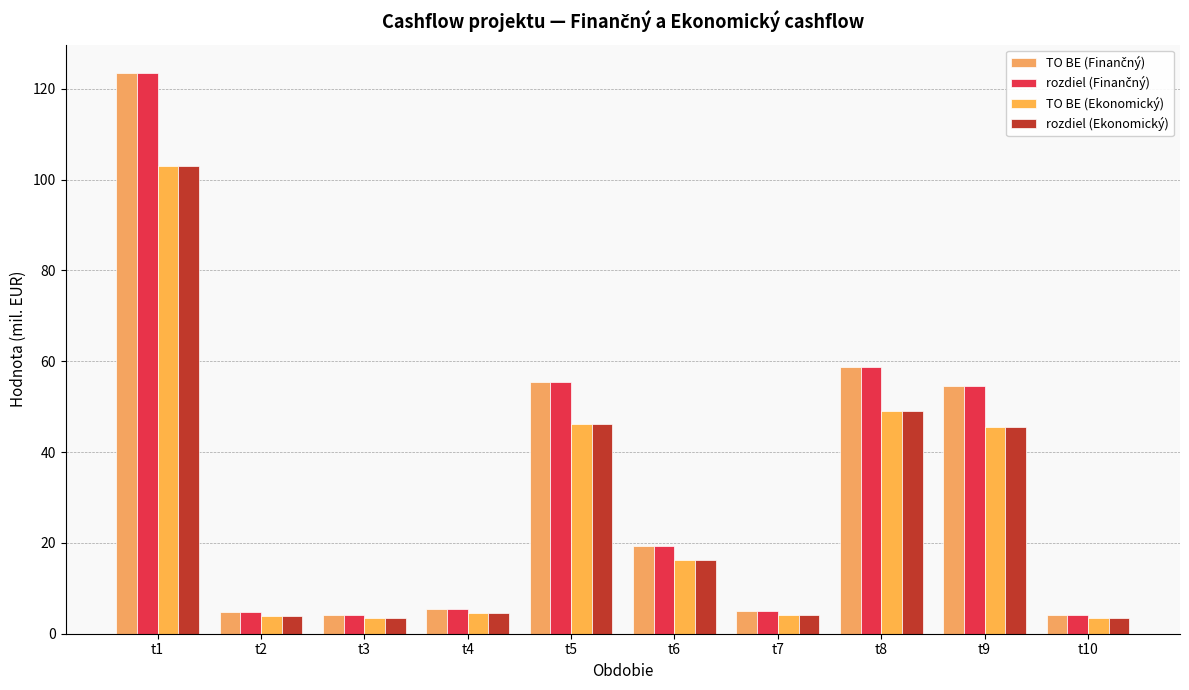

Reading right to left, extract all data points from this chart.

TO BE (Finančný): 4.1	54.5	58.8	4.9	19.4	55.3	5.4	4.1	4.7	123.5
rozdiel (Finančný): 4.1	54.5	58.8	4.9	19.4	55.3	5.4	4.1	4.7	123.5
TO BE (Ekonomický): 3.5	45.5	49.0	4.1	16.2	46.1	4.5	3.5	3.9	102.9
rozdiel (Ekonomický): 3.5	45.5	49.0	4.1	16.2	46.1	4.5	3.5	3.9	102.9